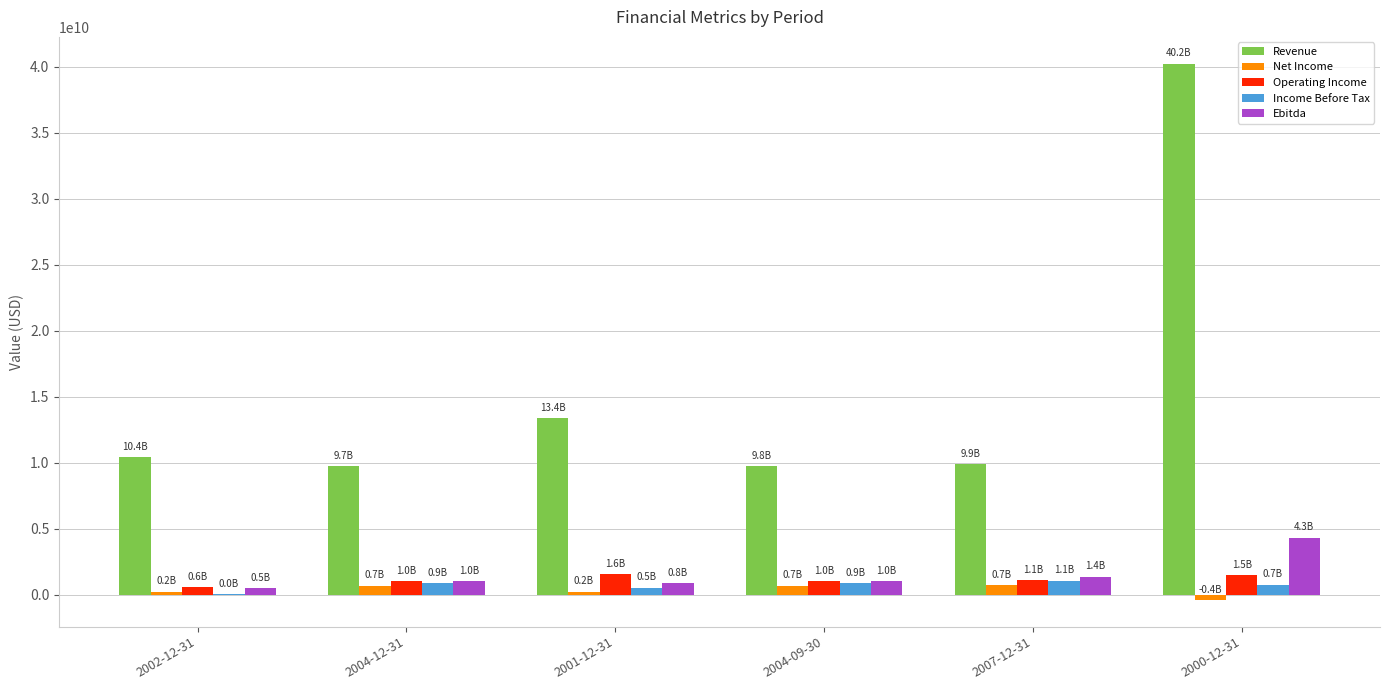

At which category is the sum across all series the highest?

2000-12-31